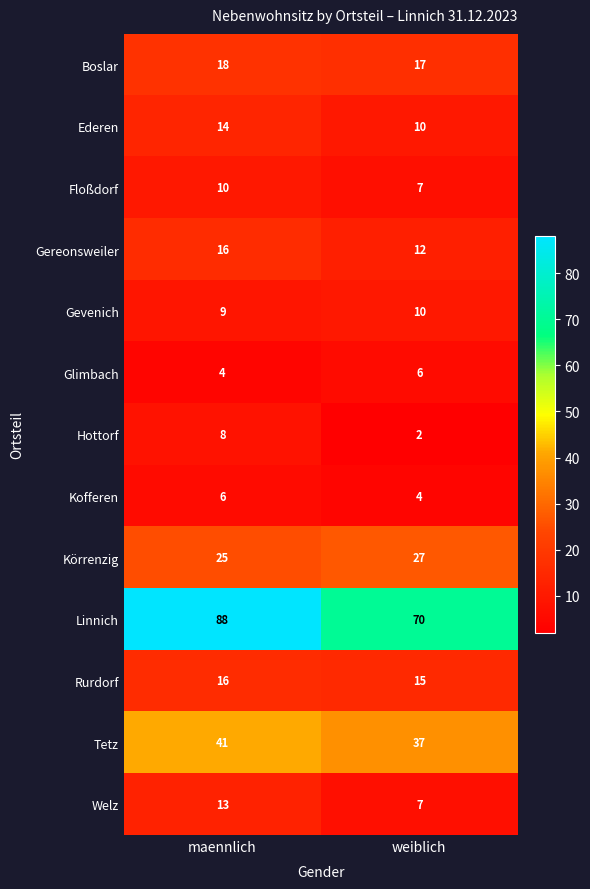

List the labels in order of Floßdorf value, smallest first.

weiblich, maennlich